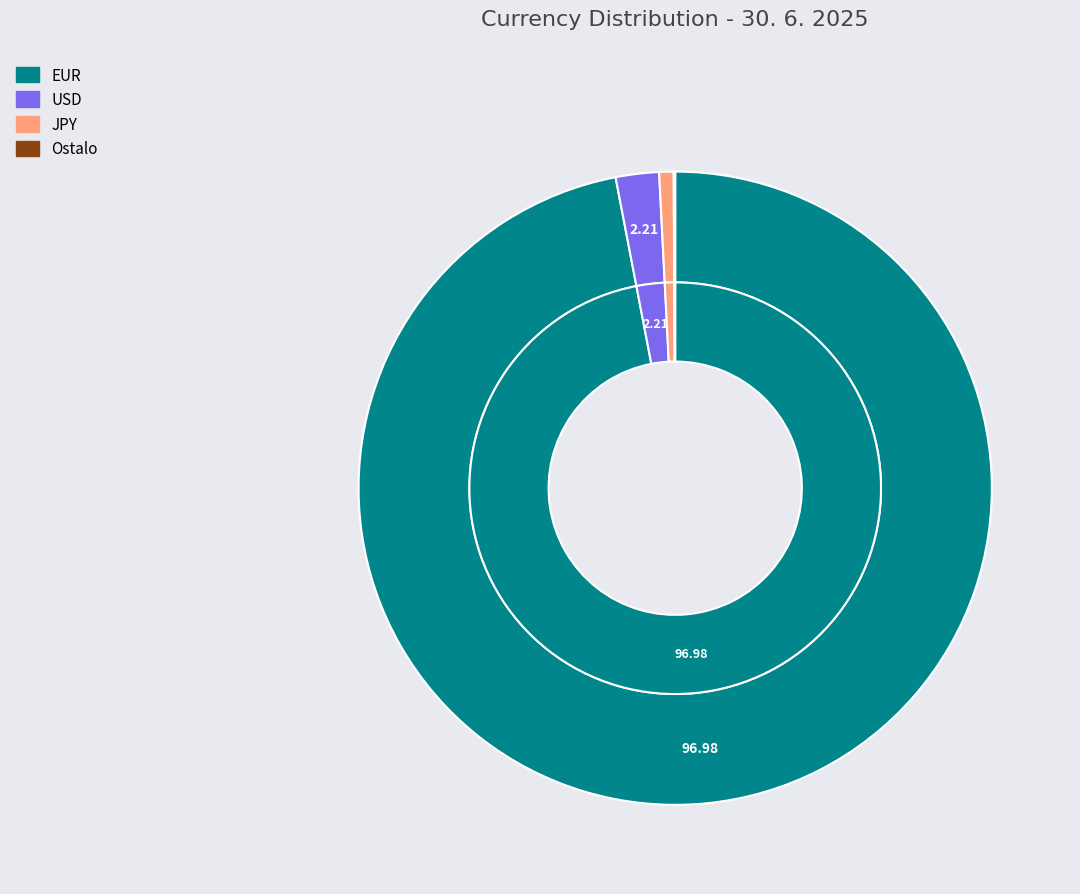

Combined, what portion of the pie is JPY and USD?

2.9%